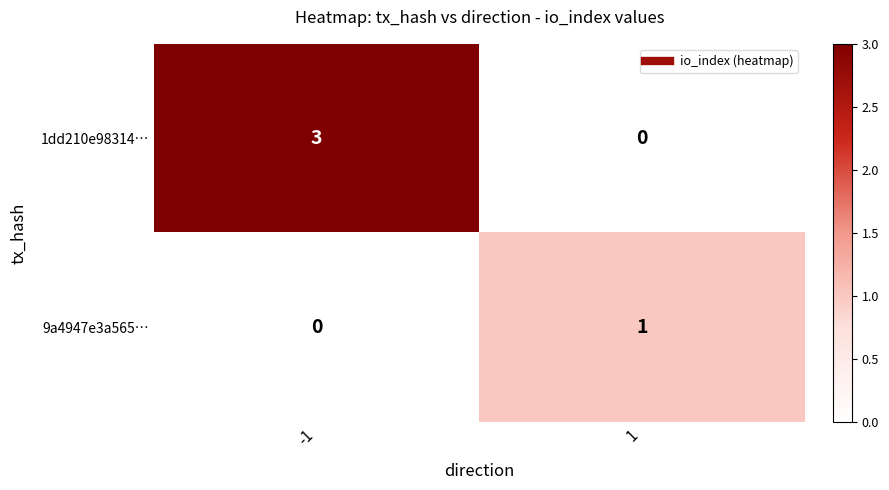

Rank the series at 1 from lowest to highest value.

1dd210e98314…, 9a4947e3a565…